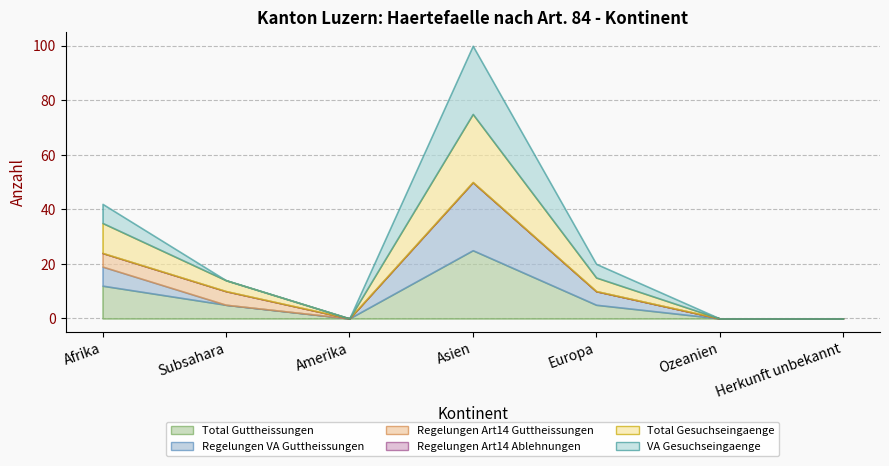

How many interior local peaks does the Total Gesuchseingaenge series have?

1